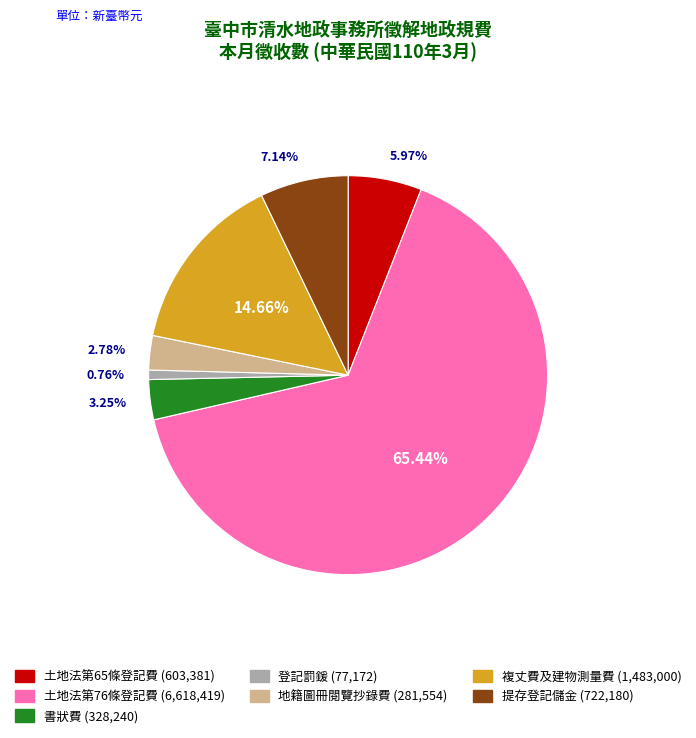

What is the smallest slice in the pie chart?

登記罰鍰